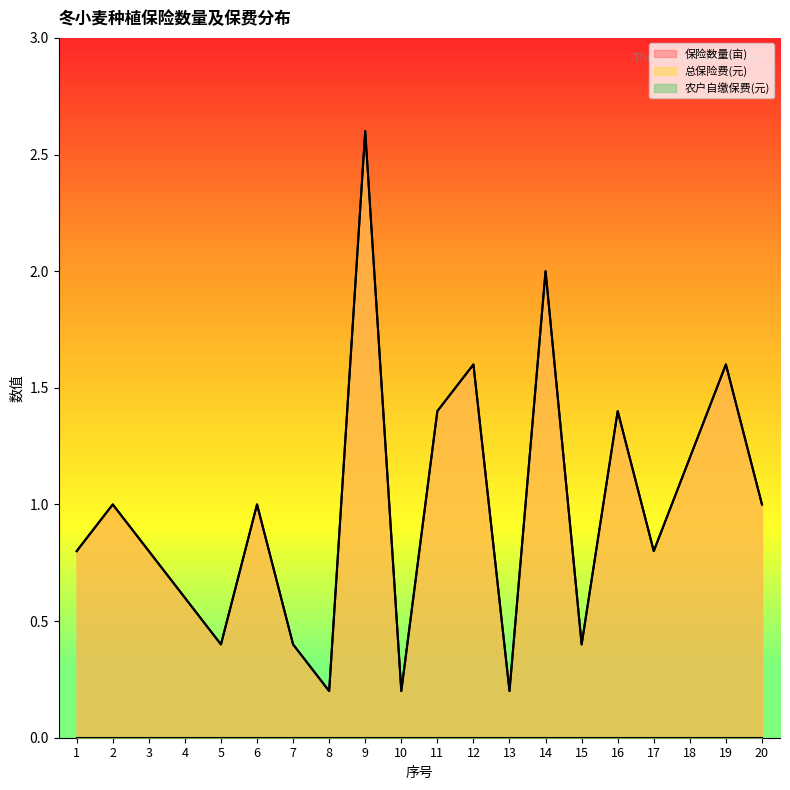

Rank the series at 1 from highest to lowest value.

保险数量(亩), 总保险费(元)